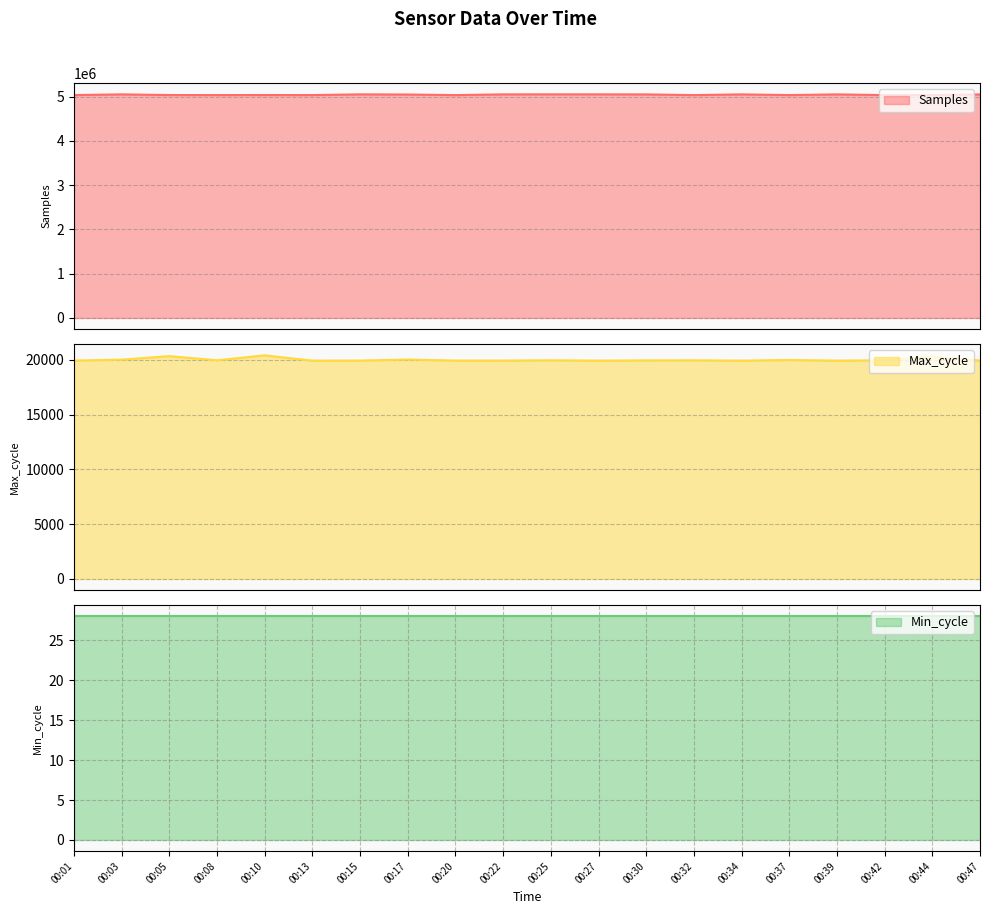

Where is Samples nearest to the value 5042564?

00:17